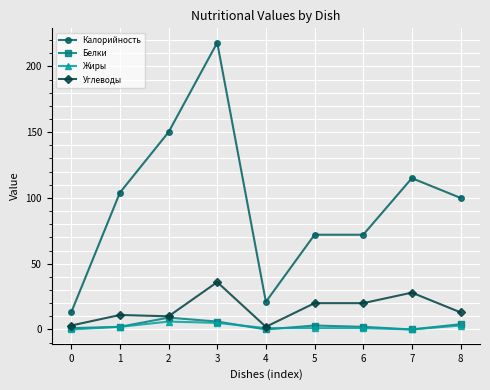

Where is the first local minimum for Калорийность?

4